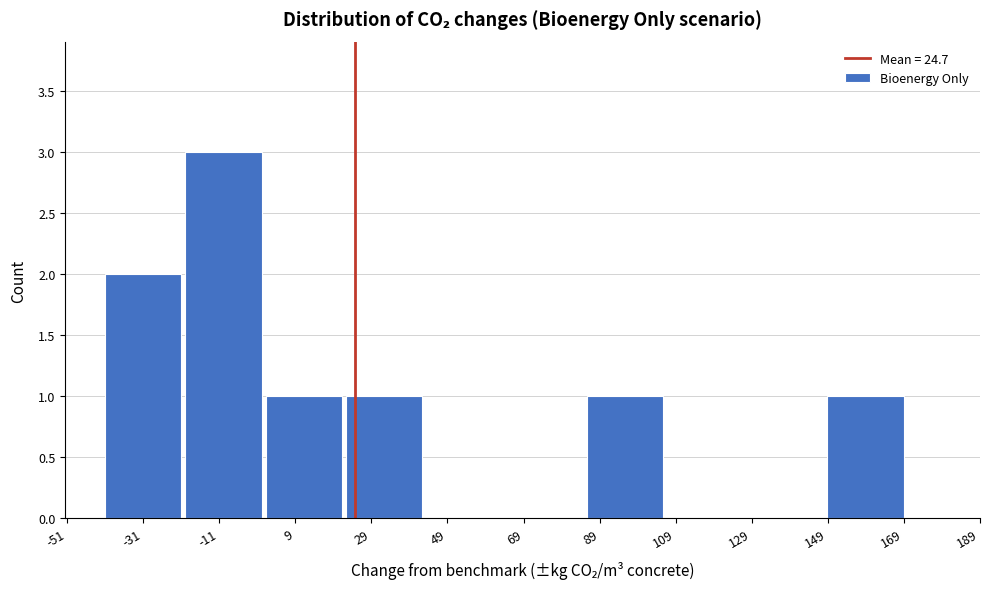

Reading left to right, list every bar in this chart as the range it spans on the x-axis followed by its height. Neither the bar edges nor the heights are printed on the chart, so give them approximately, as read against the axes.

-40 to -20: 2
-20 to 2: 3
2 to 22: 1
22 to 44: 1
44 to 64: 0
64 to 86: 0
86 to 106: 1
106 to 128: 0
128 to 148: 0
148 to 170: 1